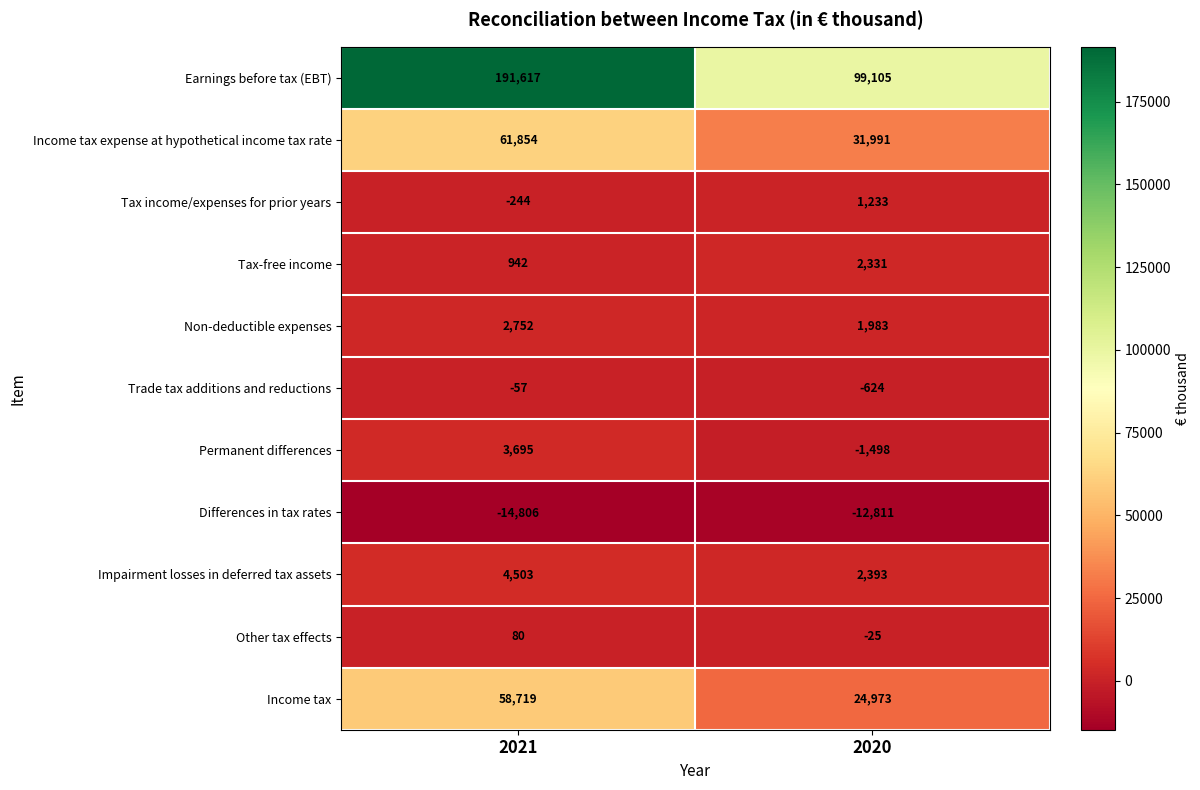

How many categories are shown in the chart?

2